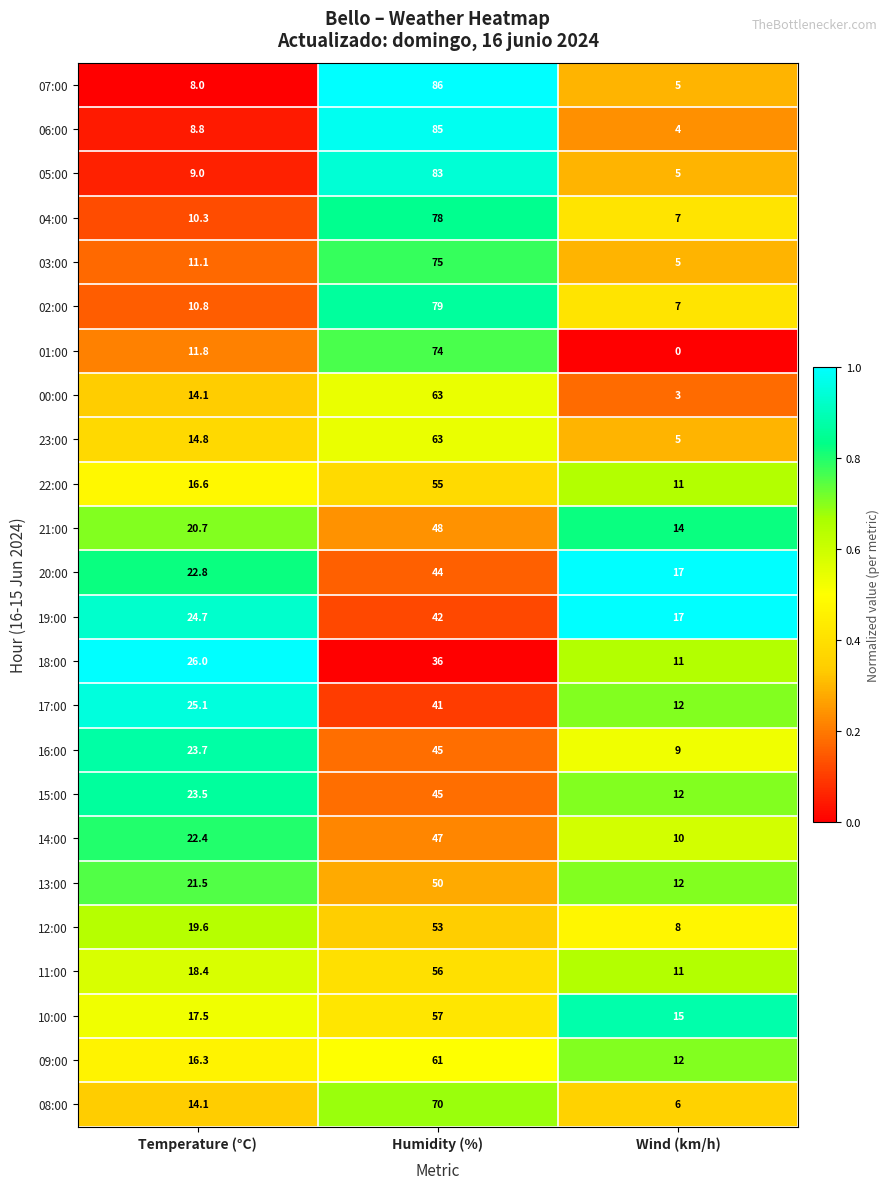

Which category has the lowest value across all series?

Wind (km/h)